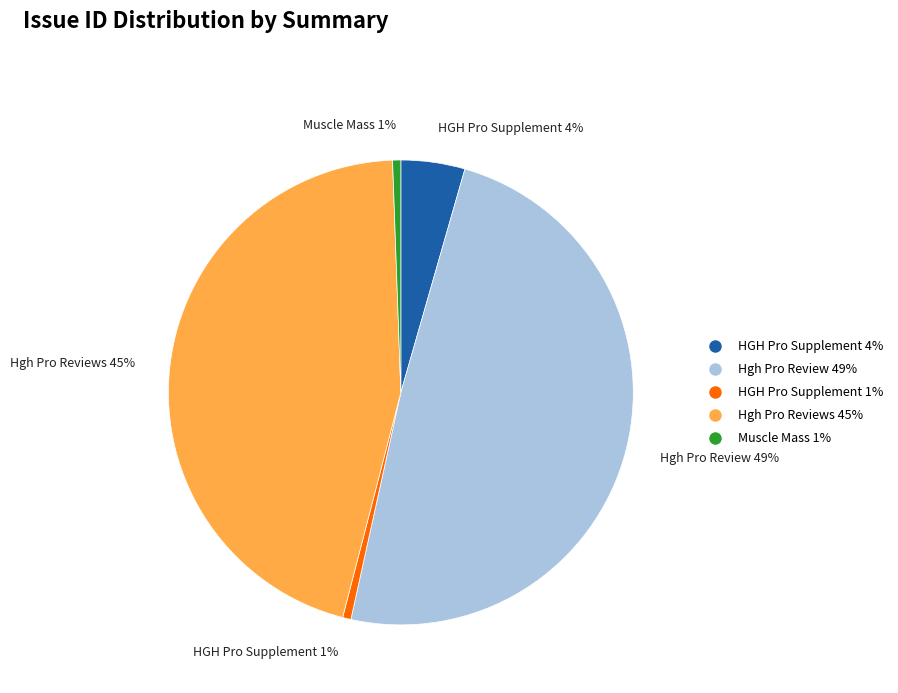

To the nearest percent, what is the combined percentage of Hgh Pro Review 49% and HGH Pro Supplement 1%?

50%